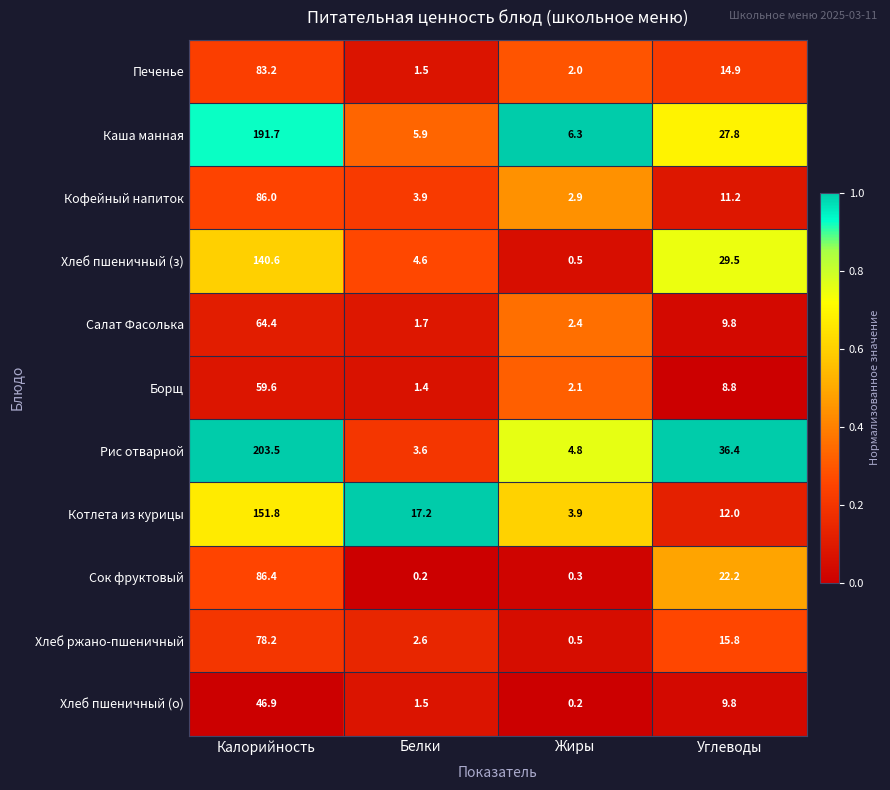

At which label is Салат Фасолька closest to 33?

Углеводы